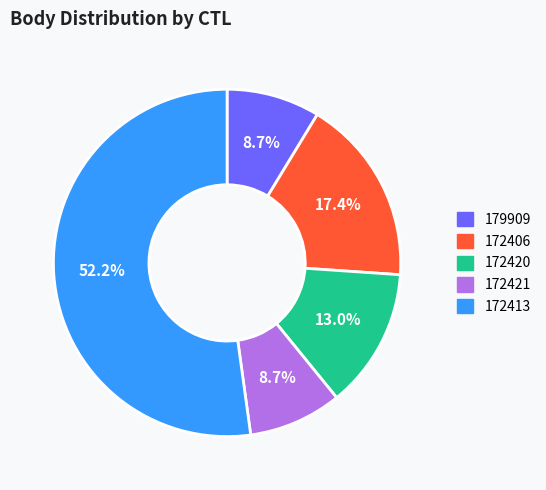

How many segments does this pie chart have?

5